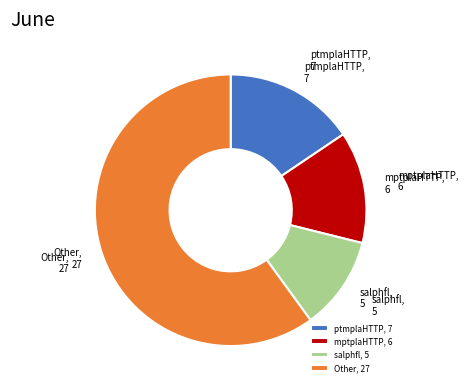

Does mptplaHTTP account for over 50% of the chart?

No